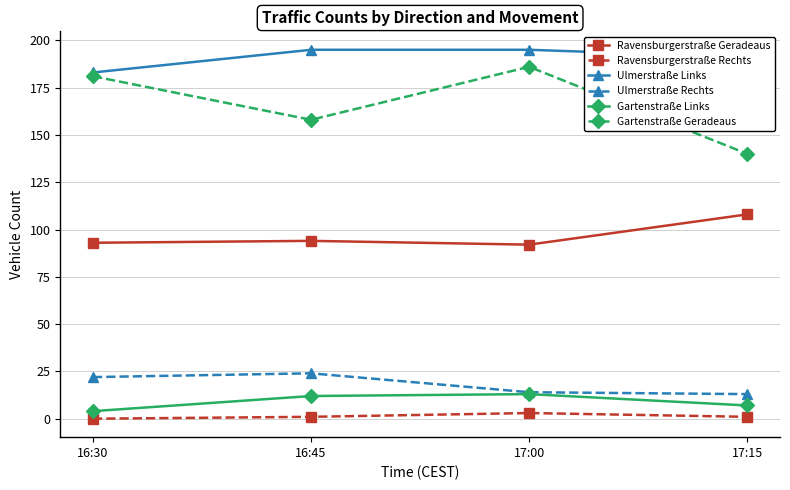

Which series has the largest total across all categories?

Ulmerstraße Links